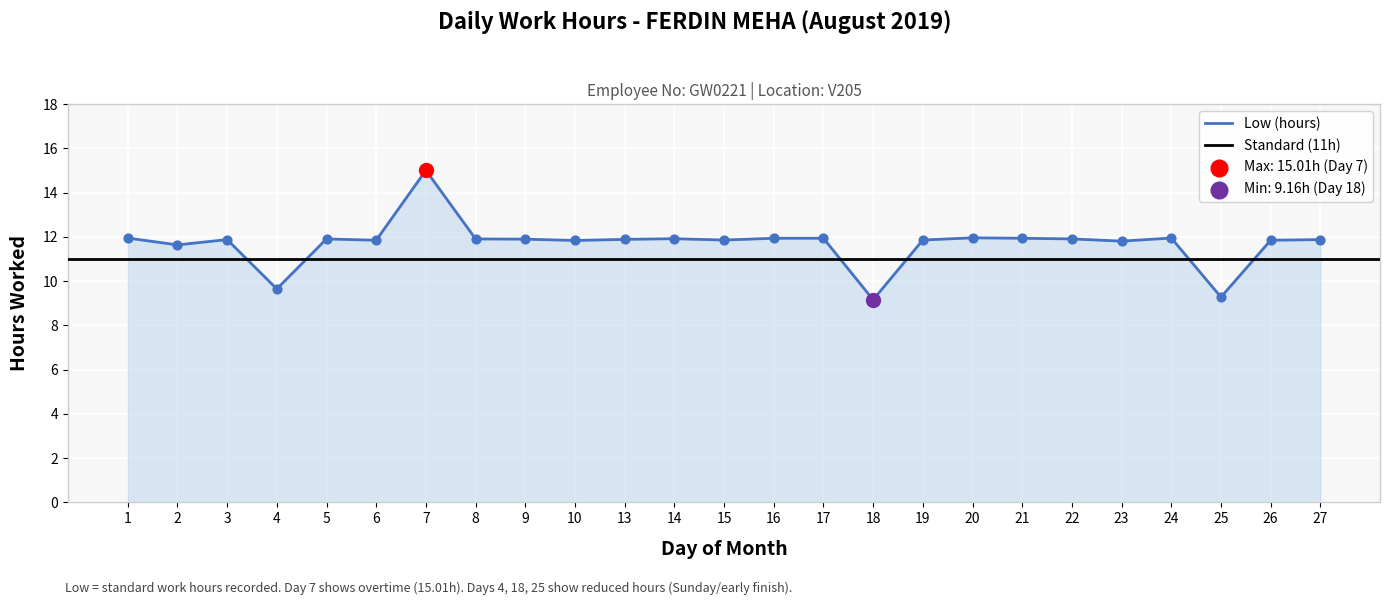

What is the change in value from 1 to 10?

-0.1